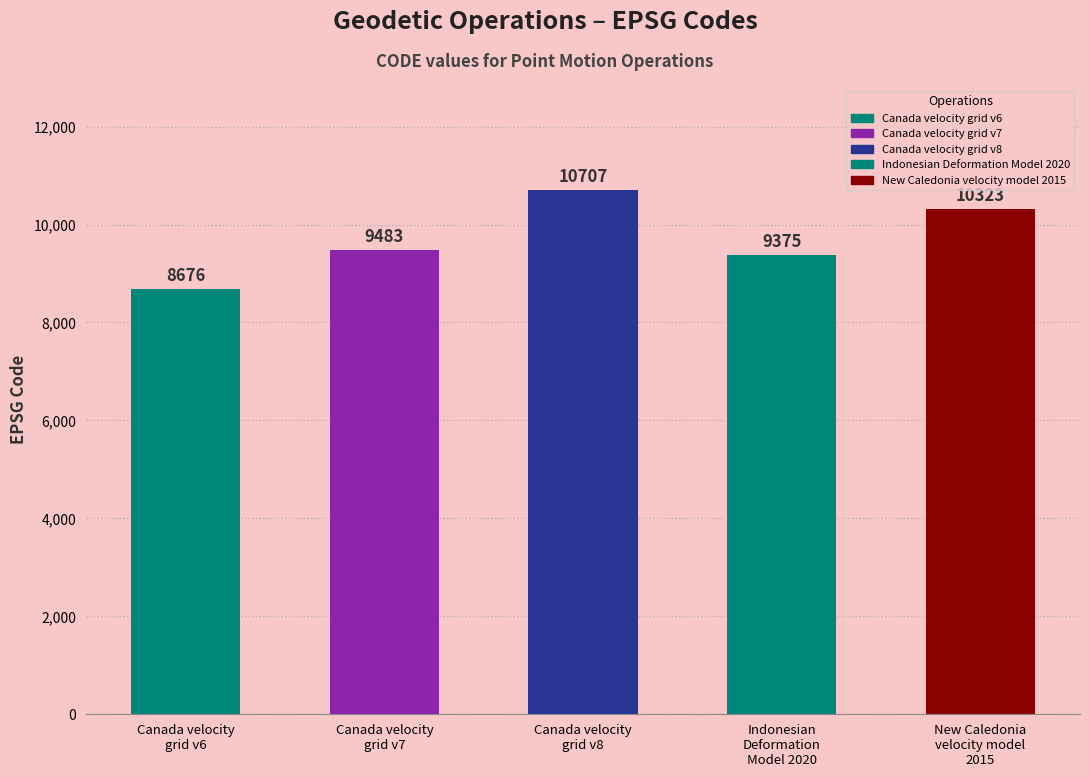

Reading left to right, list all the values displayed in this chart.

Canada velocity
grid v6=8676	Canada velocity
grid v7=9483	Canada velocity
grid v8=10707	Indonesian
Deformation
Model 2020=9375	New Caledonia
velocity model
2015=10323